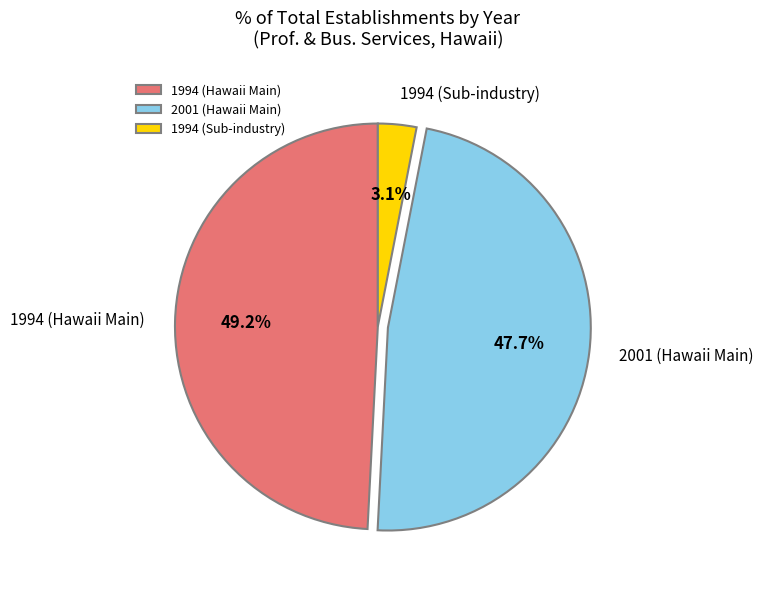

Which has a higher value, 1994 (Hawaii Main) or 1994 (Sub-industry)?

1994 (Hawaii Main)